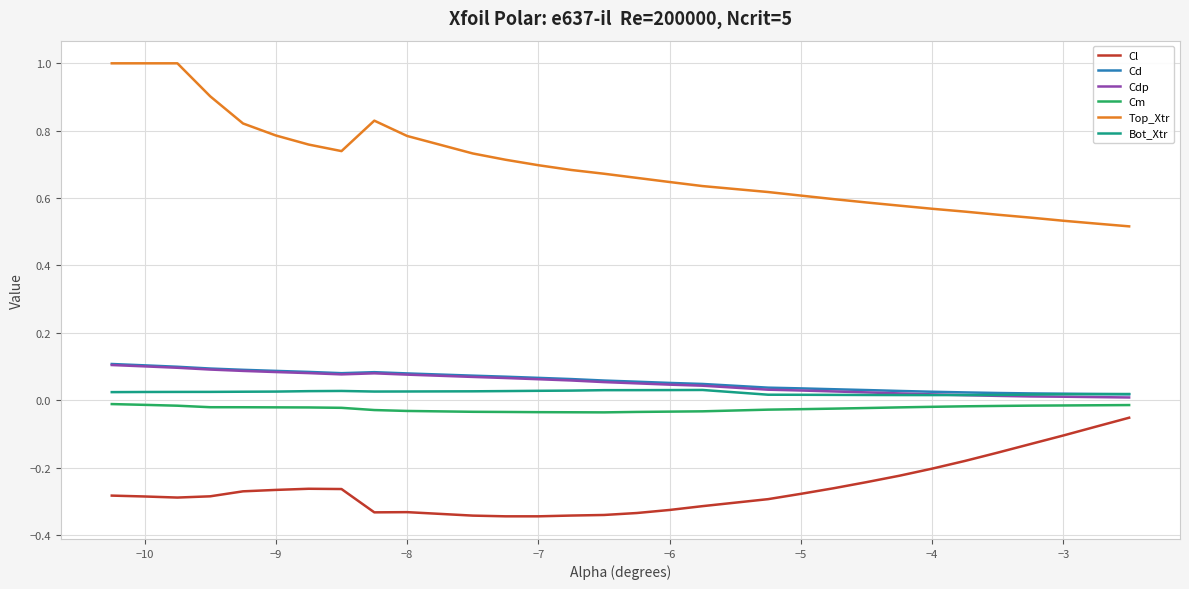

What is the greatest value displayed?

1.0